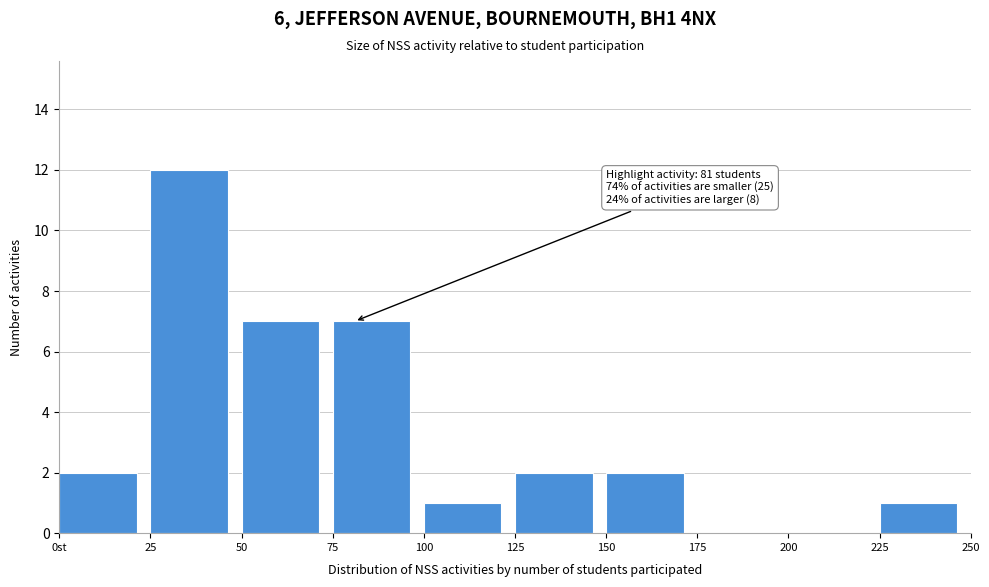

Reading left to right, list all the values displayed in this chart.

0st=2	25=12	50=7	75=7	100=1	125=2	150=2	175=0	200=0	225=1